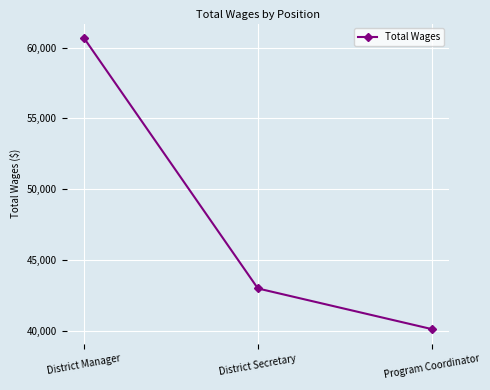

List the labels in order of value, smallest first.

Program Coordinator, District Secretary, District Manager